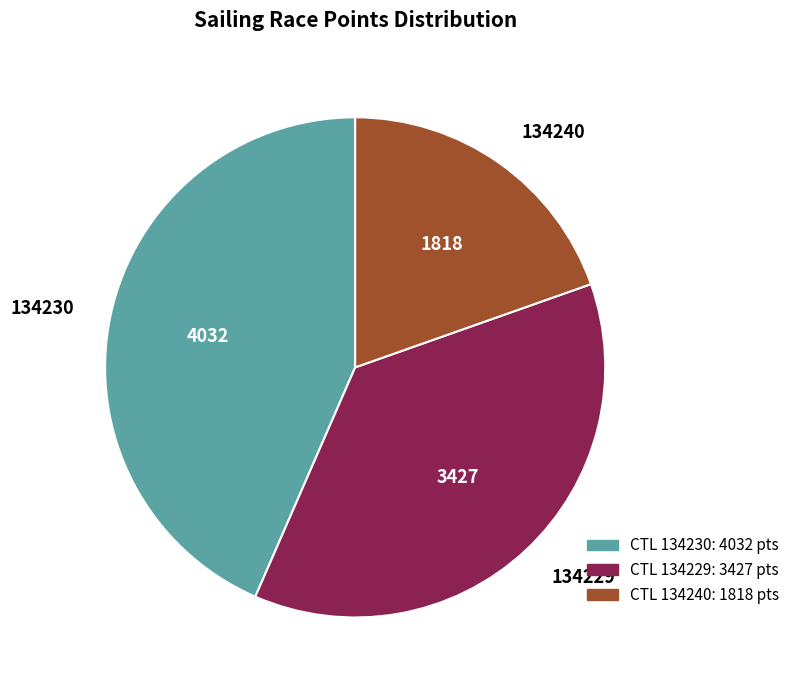

Rank the categories by value from lowest to highest.

134240, 134229, 134230